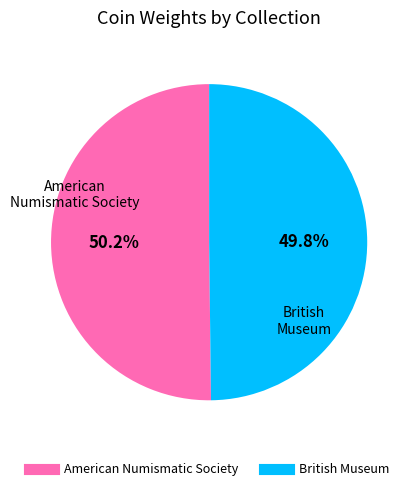

What is the ratio of the value at American Numismatic Society to the value at British Museum?

1.0